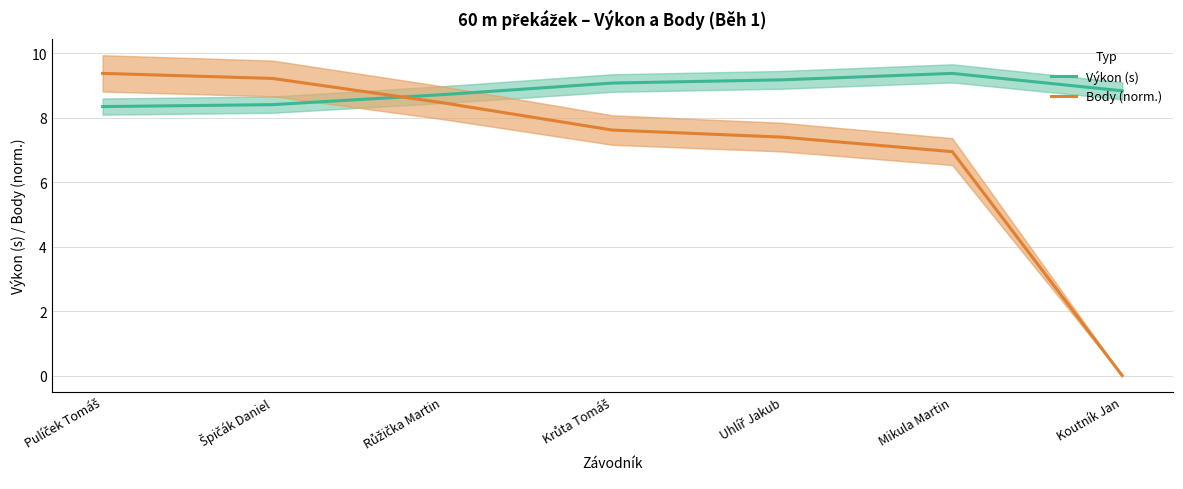

What is the average value of the Výkon (s) series?

8.9